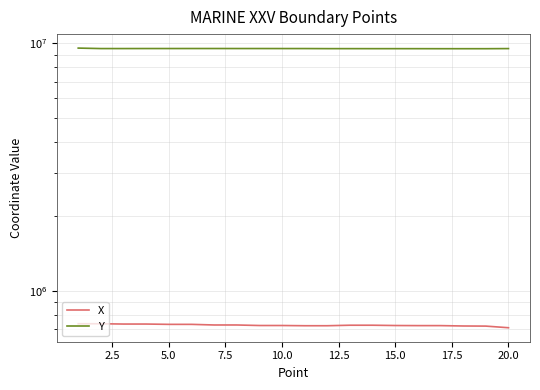

True or false: X and Y cross at least once.

False